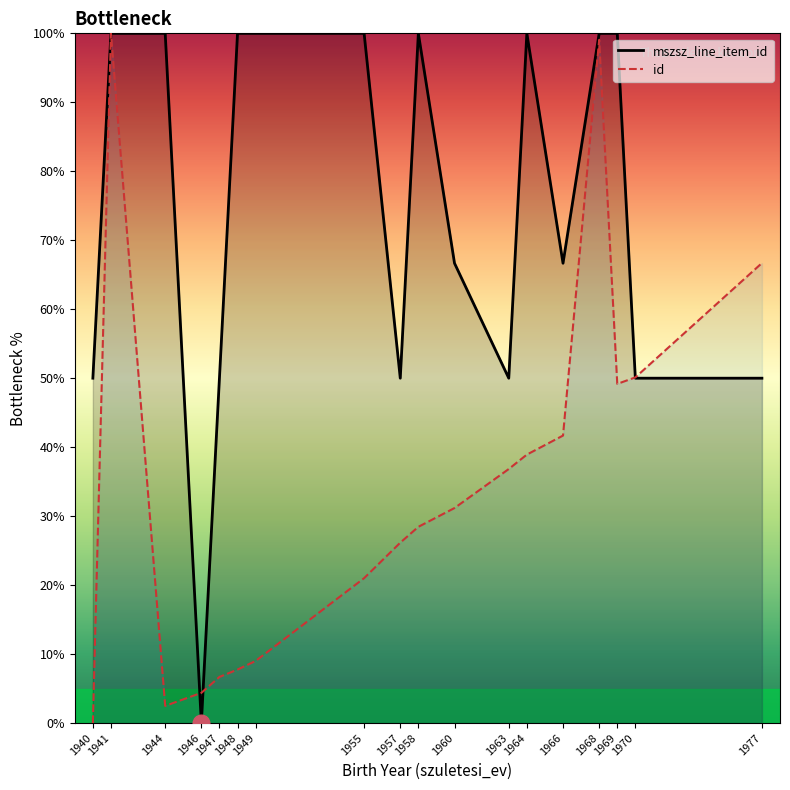

What is the average value of the mszsz_line_item_id series?

74.1